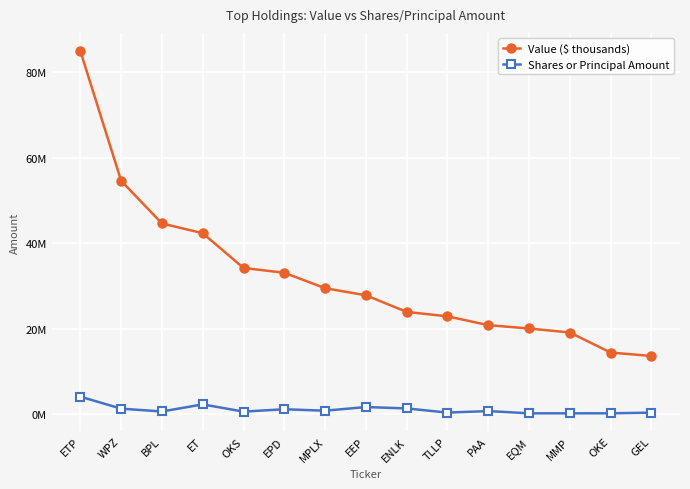

Reading left to right, transcribe all the data shown in this chart.

Value ($ thousands): 84899000	54585000	44621000	42341000	34226000	33103000	29496000	27841000	23960000	22925000	20868000	20084000	19148000	14464000	13669000
Shares or Principal Amount: 4163776	1360876	697968	2357522	670173	1222426	883120	1740065	1412763	443501	794369	269116	268663	277304	430784